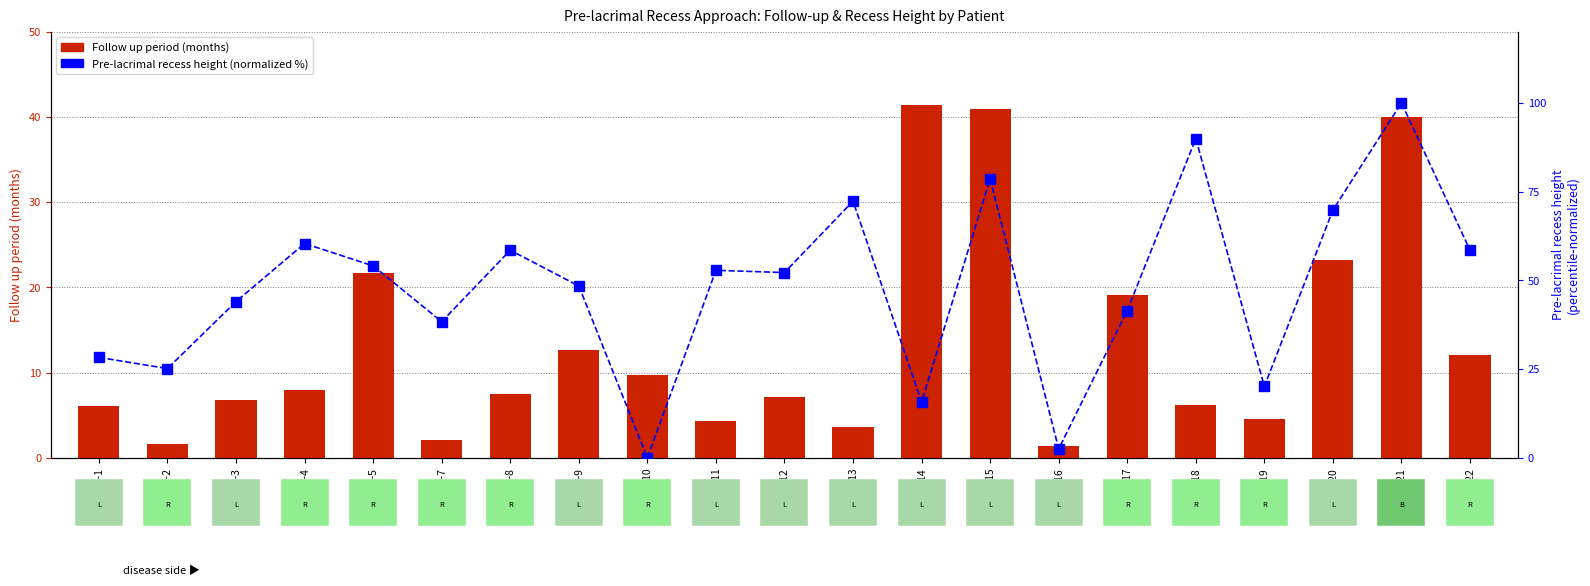

Rank the series at Pt-5 from lowest to highest value.

Follow up period, Pre-lacrimal recess height (normalized)